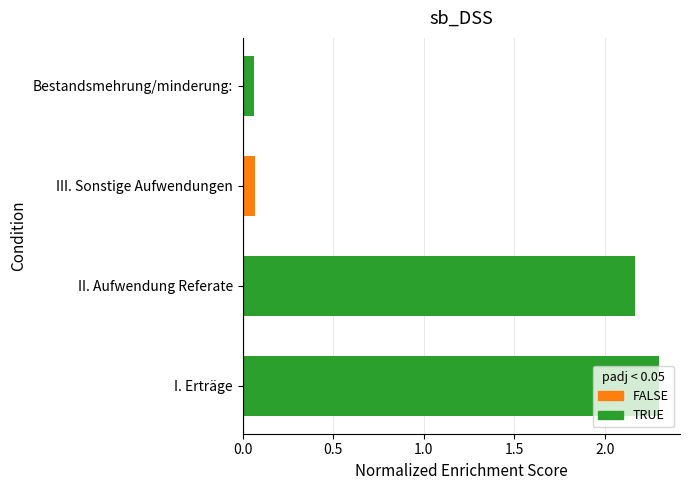

Between I. Erträge and Bestandsmehrung/minderung:, which is larger?

I. Erträge